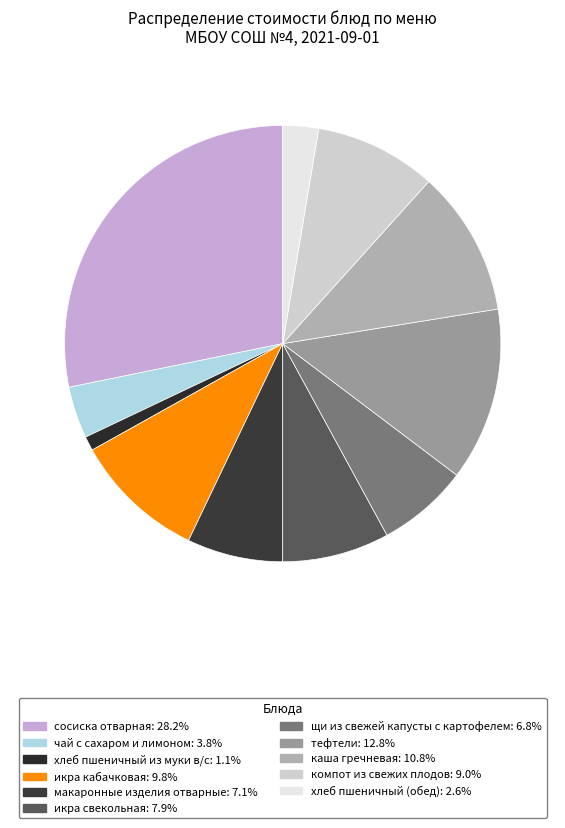

What portion of the pie excludes чай с сахаром и лимоном?

96.2%